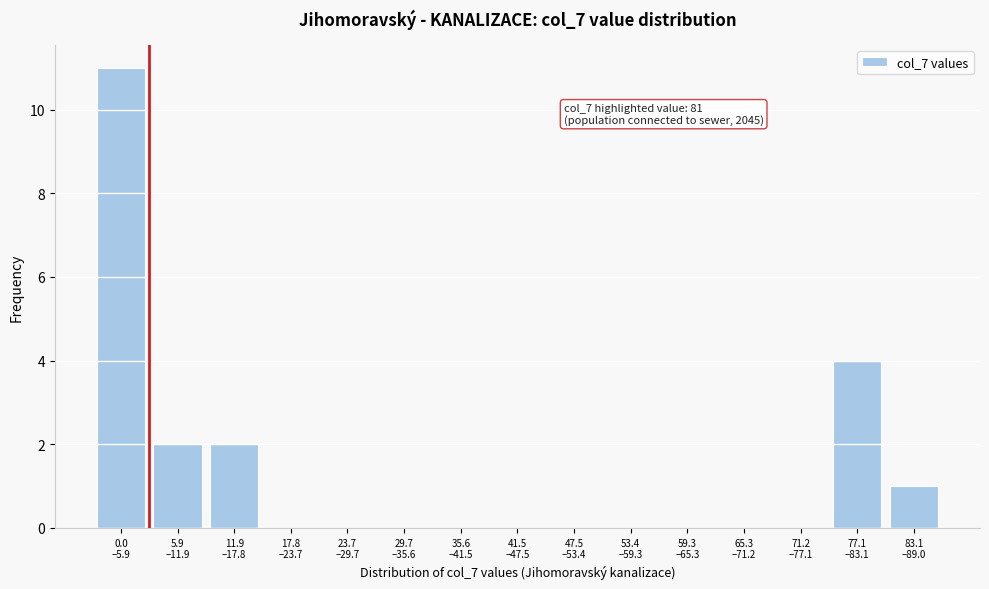

What is the greatest value displayed?

11